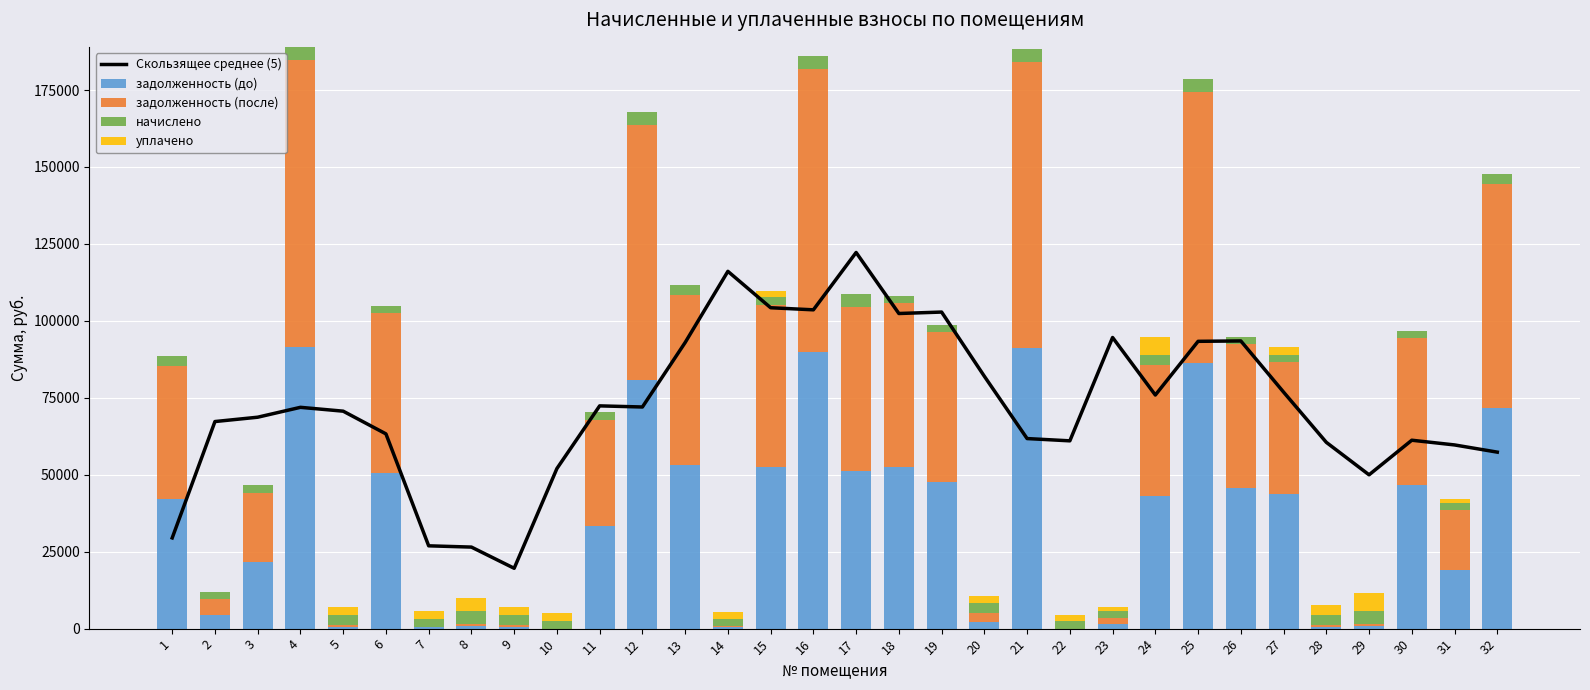

Reading left to right, what are all the values shown in this chart?

Скользящее среднее (5): 1=29476.8	2=67282.3	3=68691.4	4=71901.9	5=70652.0	6=63276.0	7=26904.9	8=26492.3	9=19606.5	10=52010.8	11=72374.9	12=72009.5	13=92952.5	14=116085.7	15=104261.1	16=103580.6	17=122212.0	18=102384.7	19=102854.9	20=81991.0	21=61752.8	22=61014.5	23=94593.9	24=75899.8	25=93345.5	26=93471.1	27=76850.9	28=60527.5	29=49978.3	30=61214.3	31=59684.2	32=57342.3
задолженность (до): 1=42007.1	2=4266.9	3=21541.7	4=91525.8	5=484.9	6=50717.0	7=408.0	8=703.1	9=551.7	10=0.0	11=33367.9	12=80873.9	13=53313.9	14=383.6	15=52493.8	16=89977.5	17=51268.3	18=52396.4	19=47693.9	20=2303.2	21=91189.9	22=0.0	23=1531.0	24=43198.2	25=86312.8	26=45708.6	27=43740.7	28=549.1	29=699.2	30=46696.1	31=19077.8	32=71541.3
задолженность (после): 1=43475.6	2=5439.3	3=22686.2	4=93305.9	5=539.6	6=51703.4	7=224.0	8=703.1	9=551.7	10=0.0	11=34492.8	12=82710.8	13=54976.6	14=383.6	15=52687.5	16=91778.8	17=53200.9	18=53415.5	19=48621.5	20=2859.1	21=92963.5	22=0.0	23=1900.8	24=42344.8	25=88057.7	26=46752.4	27=43000.0	28=549.1	29=699.7	30=47743.3	31=19448.3	32=72932.7
начислено: 1=3210.1	2=2309.4	3=2447.9	4=4195.4	5=3279.4	6=2324.8	7=2447.9	8=4218.5	9=3310.1	10=2332.5	11=2455.7	12=4203.1	13=3325.4	14=2301.7	15=2463.4	16=4226.2	17=4195.4	18=2401.8	19=2186.2	20=3287.0	21=4180.0	22=2401.8	23=2186.2	24=3271.7	25=4087.6	26=2401.8	27=2186.2	28=3294.7	29=4195.4	30=2401.8	31=2186.2	32=3279.4
уплачено: 1=0.0	2=0.0	3=0.0	4=0.0	5=2742.0	6=0.0	7=2686.3	8=4170.8	9=2758.4	10=2650.0	11=0.0	12=0.0	13=0.0	14=2275.7	15=2052.8	16=0.0	17=0.0	18=0.0	19=0.0	20=2111.8	21=0.0	22=1943.4	23=1404.5	24=5995.7	25=0.0	26=0.0	27=2646.7	28=3257.5	29=6115.0	30=0.0	31=1404.5	32=0.0